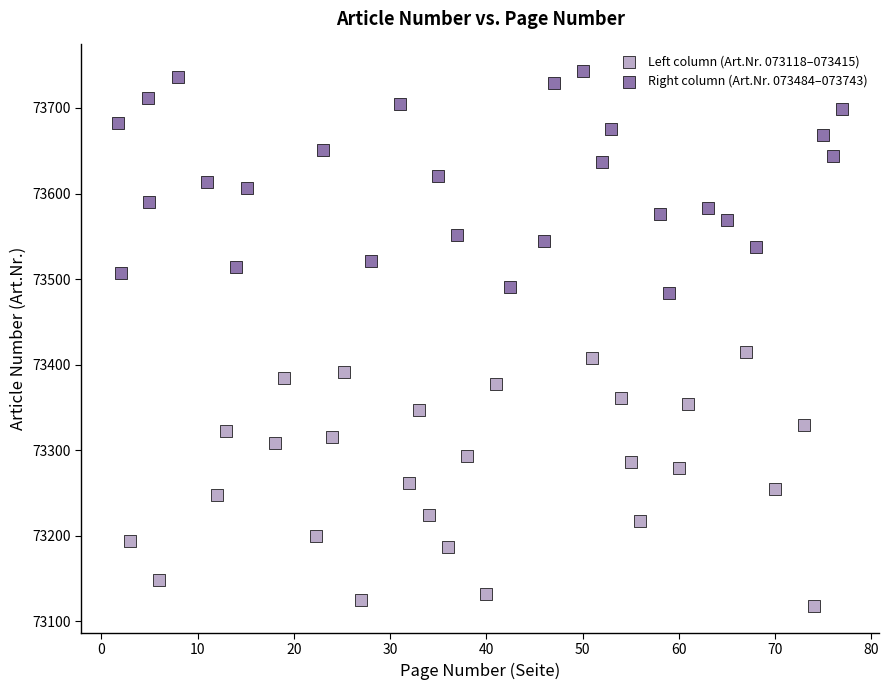

Which series has the widest spread of Y values?

Left column (Art.Nr. 073118–073415)